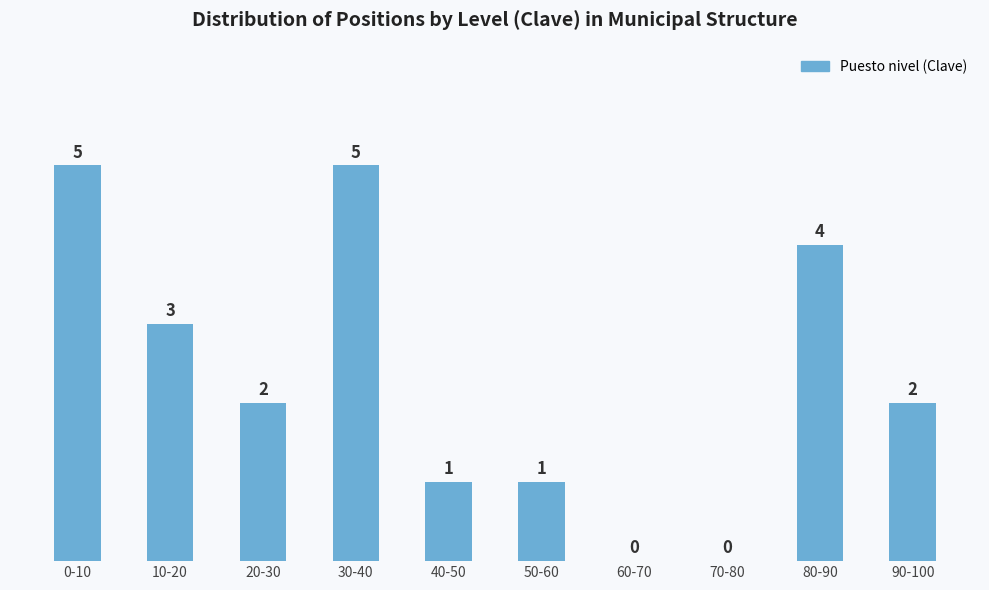

Reading right to left, what are all the values shown in this chart?

90-100=2	80-90=4	70-80=0	60-70=0	50-60=1	40-50=1	30-40=5	20-30=2	10-20=3	0-10=5